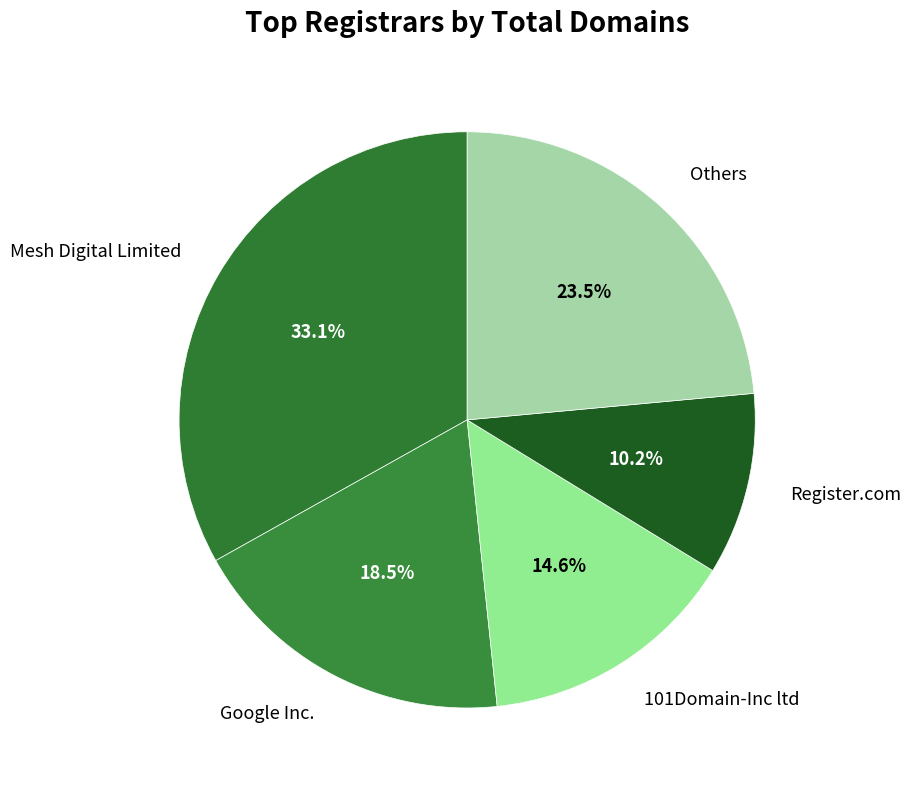

Approximately how many times larger is the value at Register.com compared to Google Inc.?

0.6